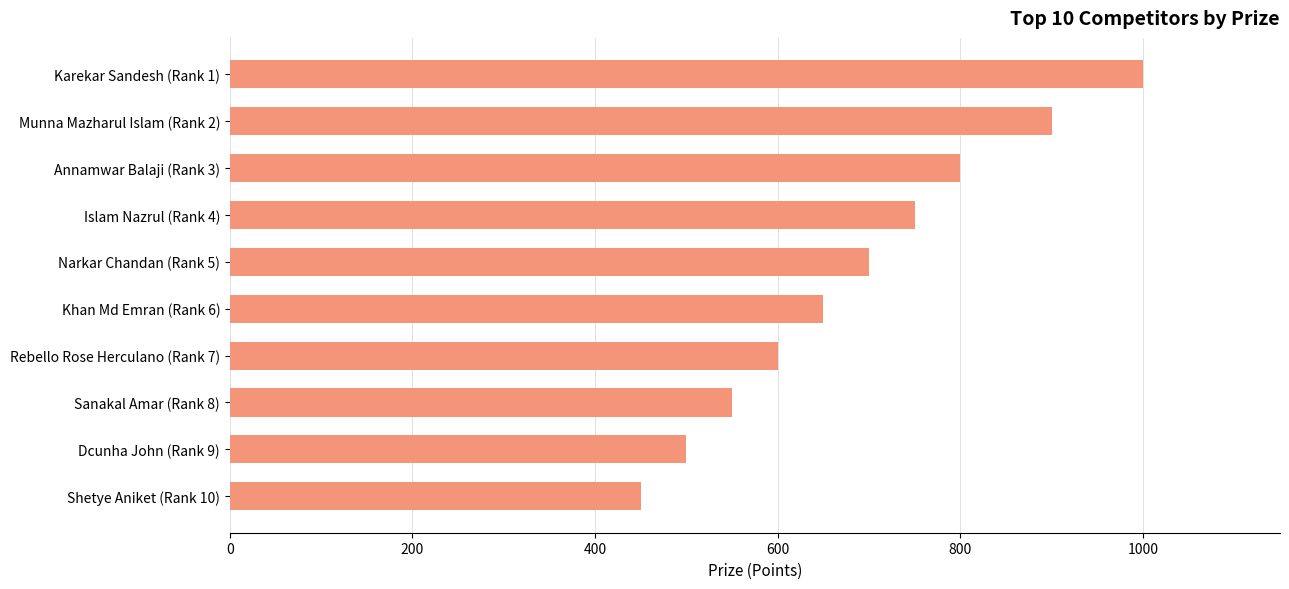

Reading bottom to top, extract all data points from this chart.

450	500	550	600	650	700	750	800	900	1000